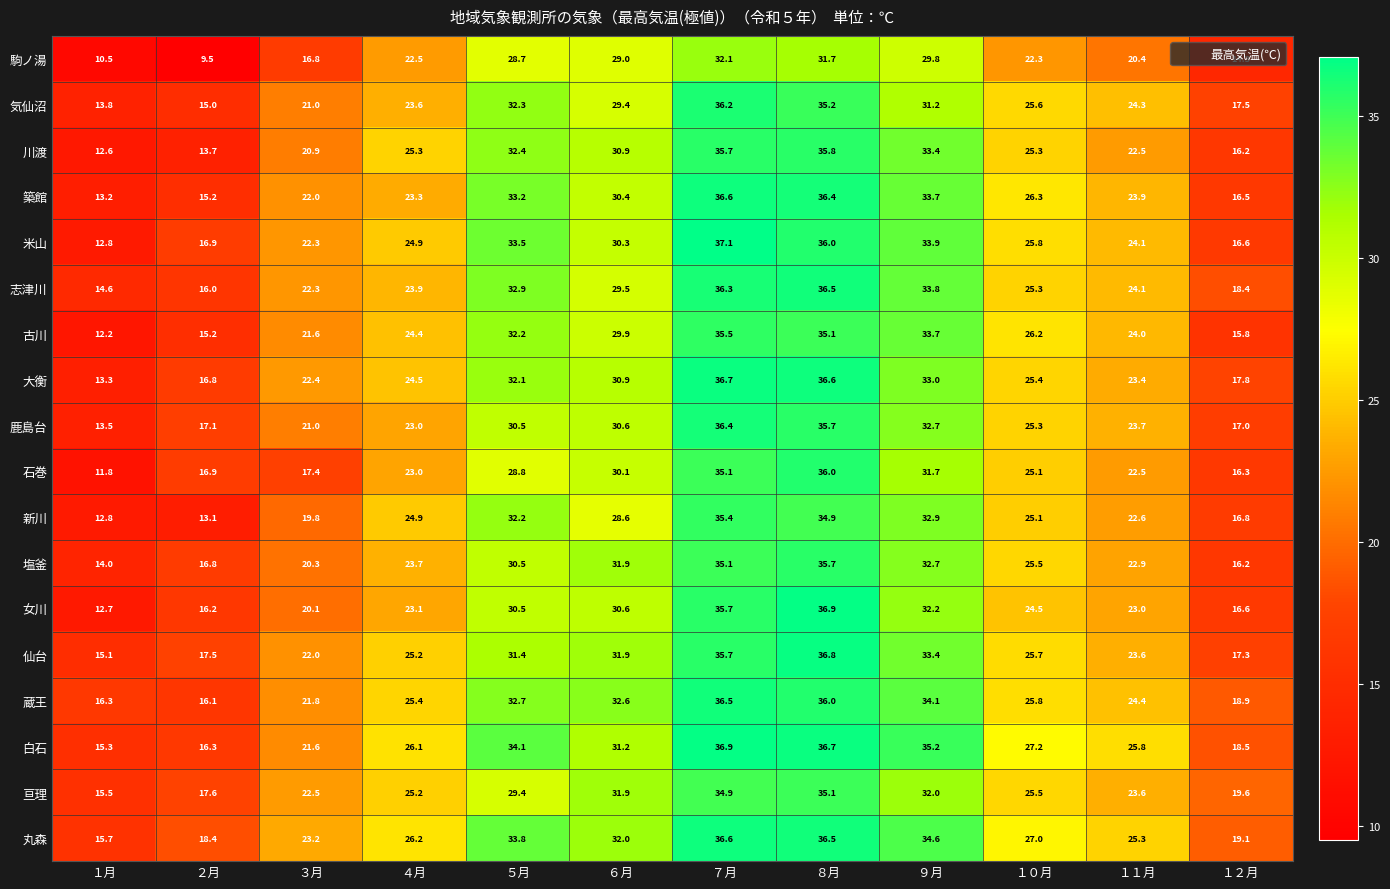

Which category has the highest value across all series?

７月